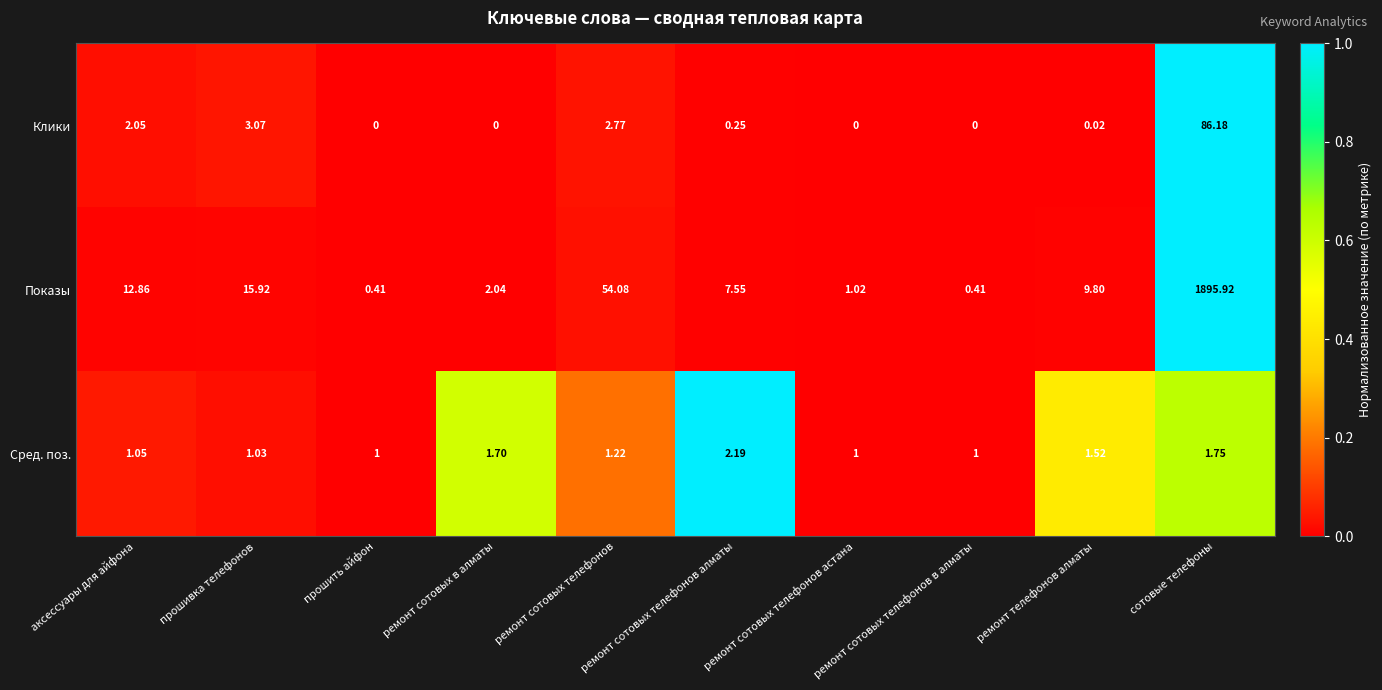

What is the maximum value shown in the chart?

1895.9